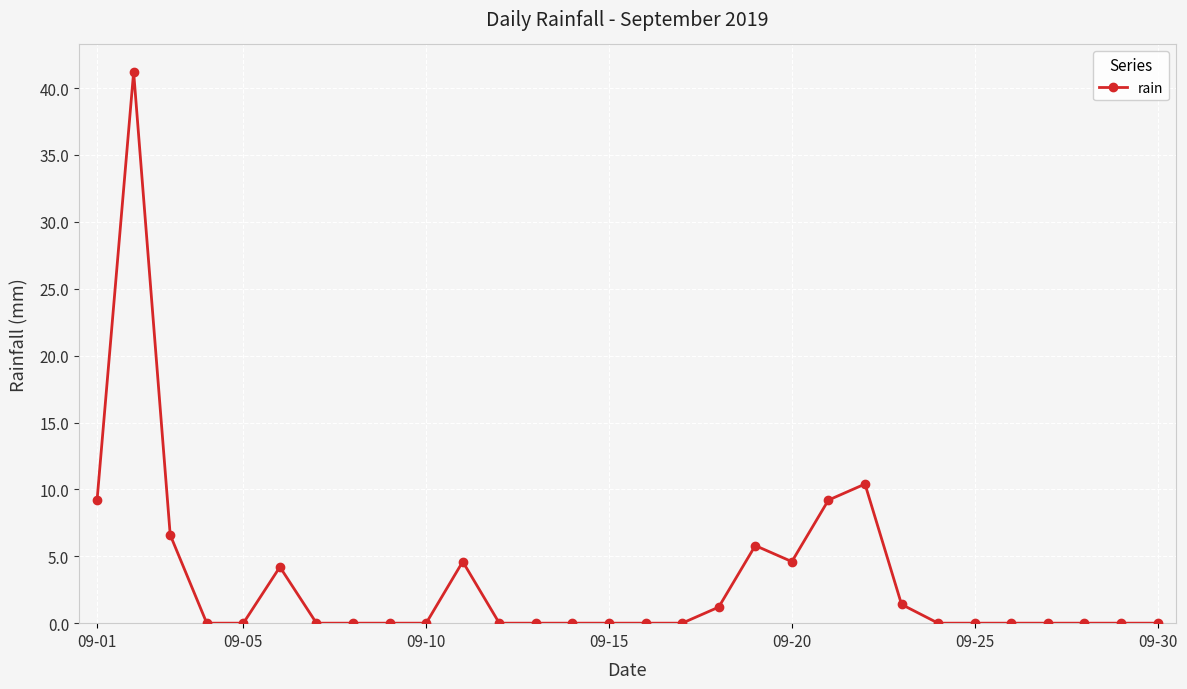

Does the chart have visible grid lines?

Yes